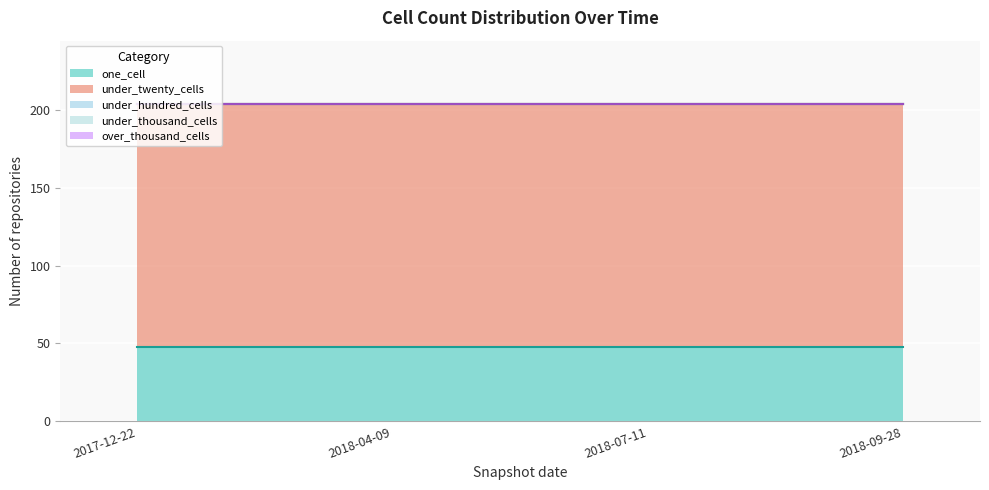

Is it true that one_cell equals 75 at 2018-07-11?

False